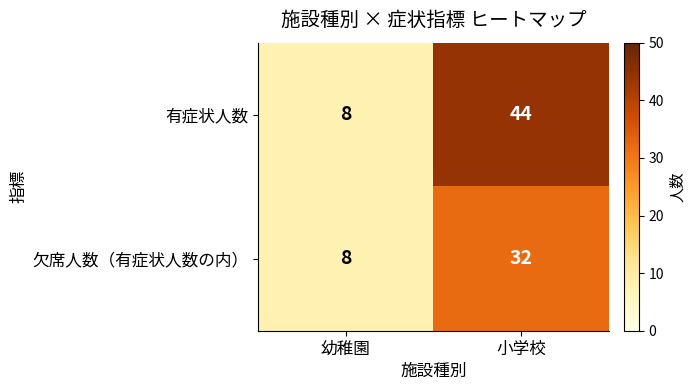

How many distinct data groups are displayed?

2